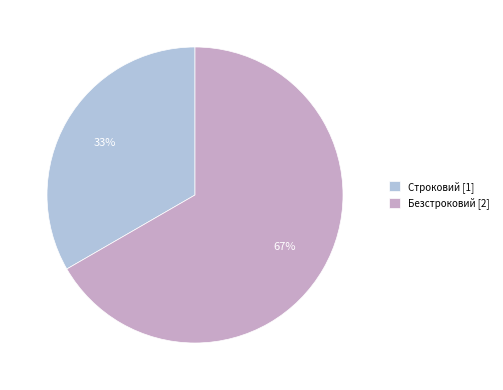

To the nearest percent, what is the average slice percentage?

50%